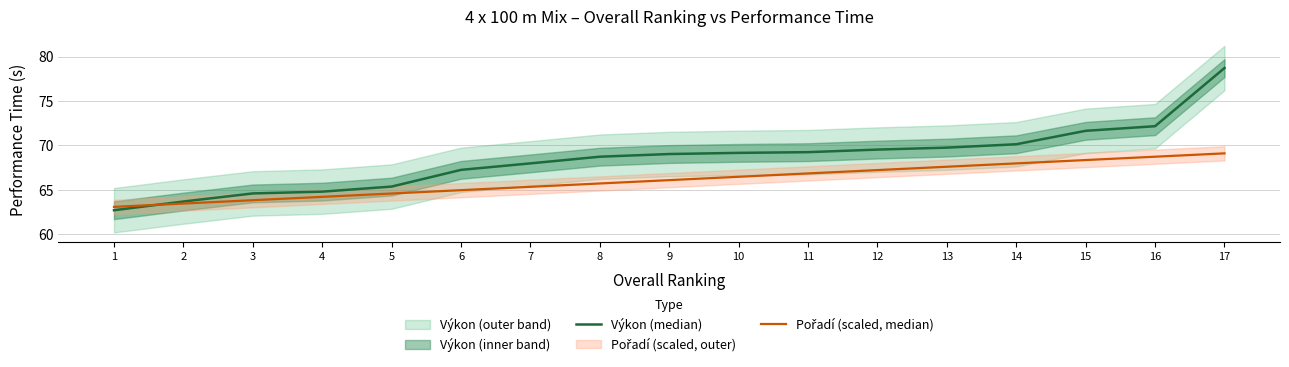

List the labels in order of Pořadí (scaled, median) value, largest first.

17, 16, 15, 14, 13, 12, 11, 10, 9, 8, 7, 6, 5, 4, 3, 2, 1